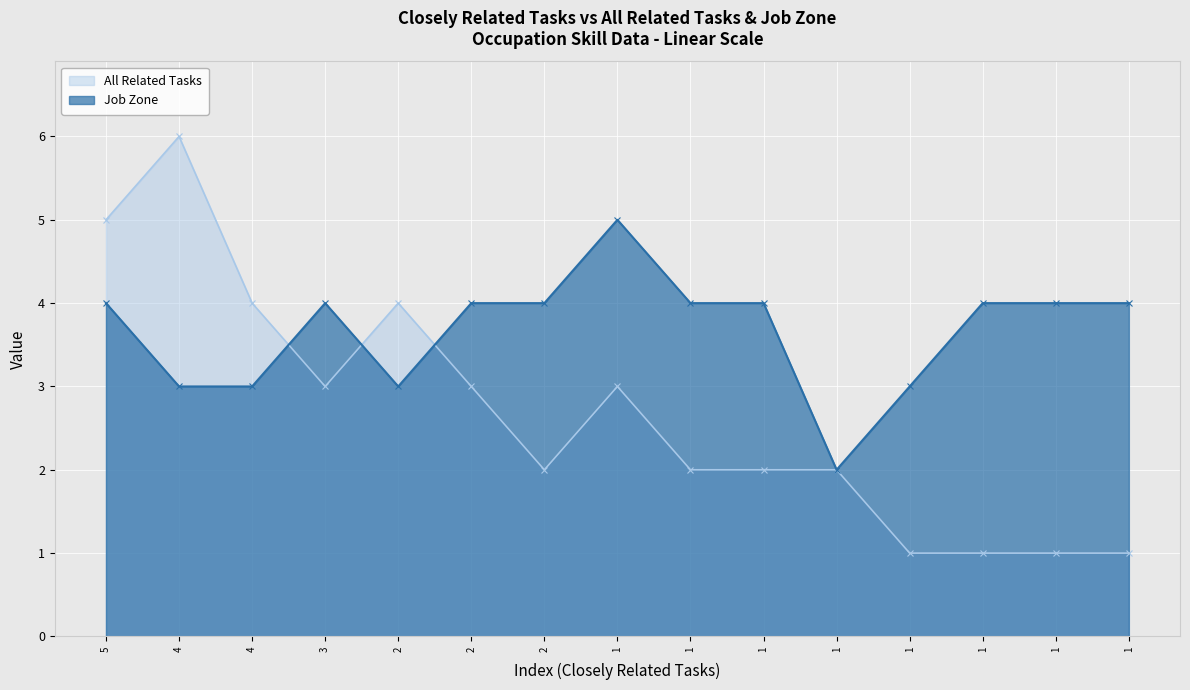

What is the difference between the highest and lowest values at 1?

2